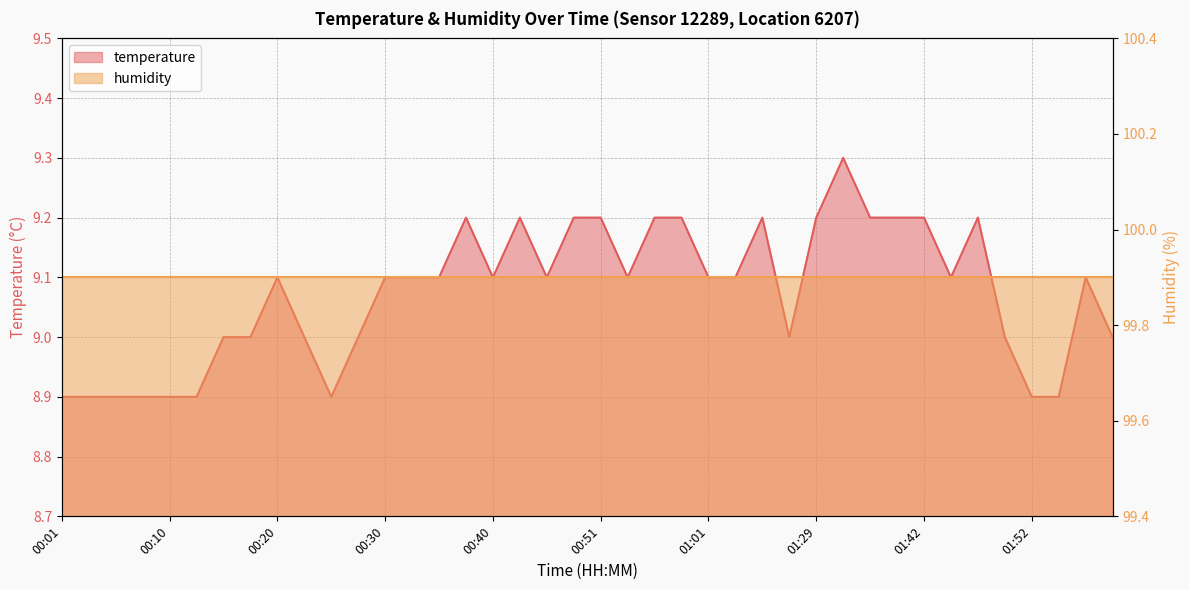

Rank the categories by value from highest to lowest.

01:34, 00:38, 00:43, 00:48, 00:51, 00:56, 00:58, 01:06, 01:29, 01:37, 01:39, 01:42, 01:47, 00:20, 00:30, 00:33, 00:35, 00:40, 00:45, 00:53, 01:01, 01:03, 01:44, 01:57, 00:15, 00:18, 00:23, 00:28, 01:09, 01:49, 01:59, 00:01, 00:03, 00:06, 00:08, 00:10, 00:13, 00:25, 01:52, 01:54